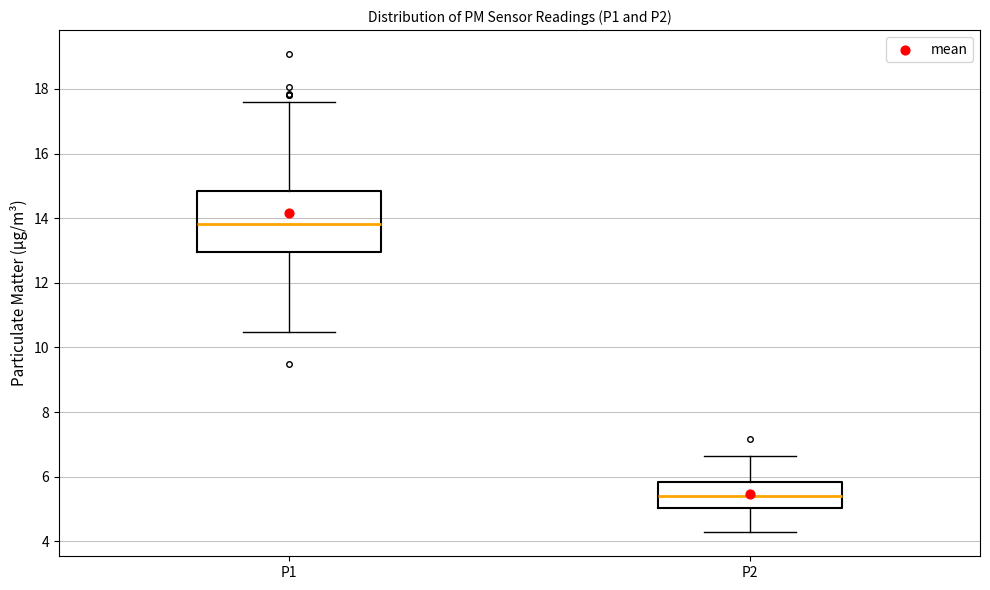

Reading left to right, transcribe this box plot: for each box, give where its median line is, the range the box spans, and where its two whiskers end, as read against the y-axis. The values are not printed on the chart, so give them approximately, as read against the axis.

P1: median 13.8, box 13.0 to 14.8, whiskers 10.4 to 17.6
P2: median 5.4, box 5.0 to 5.8, whiskers 4.2 to 6.6